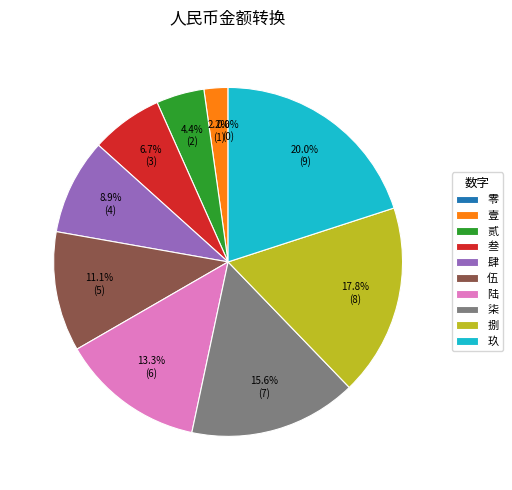

Does 叁 account for over 50% of the chart?

No